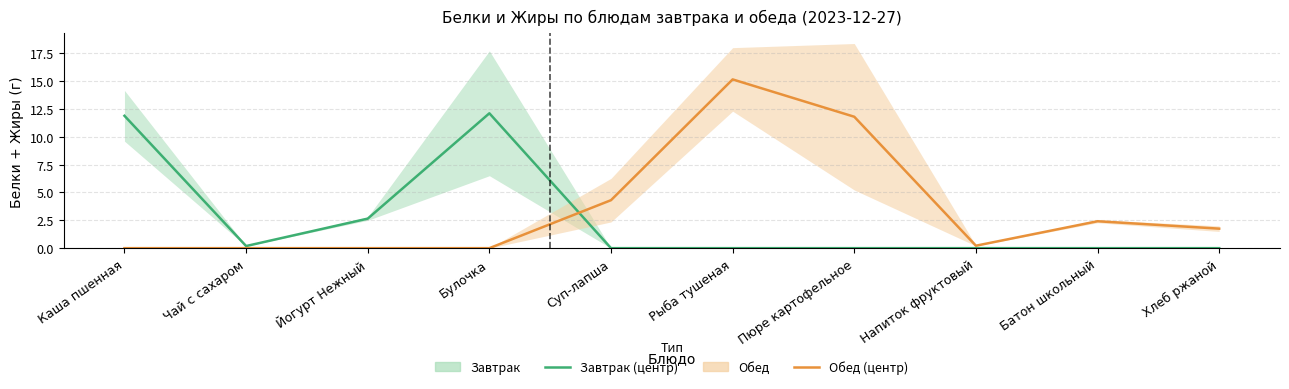

How many times do Завтрак (середина) and Обед (середина) cross each other?

1